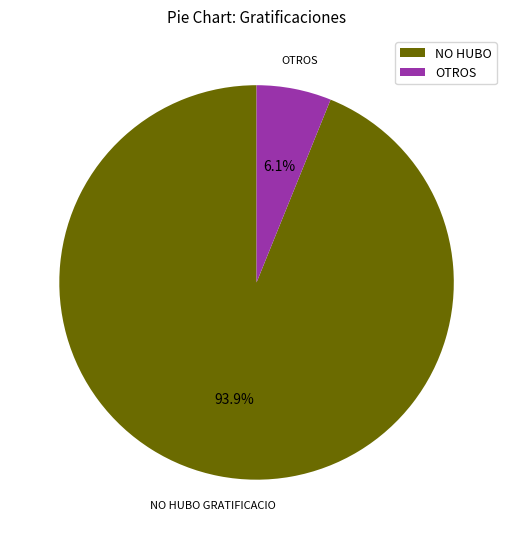

Rank the categories by value from highest to lowest.

NO HUBO, OTROS